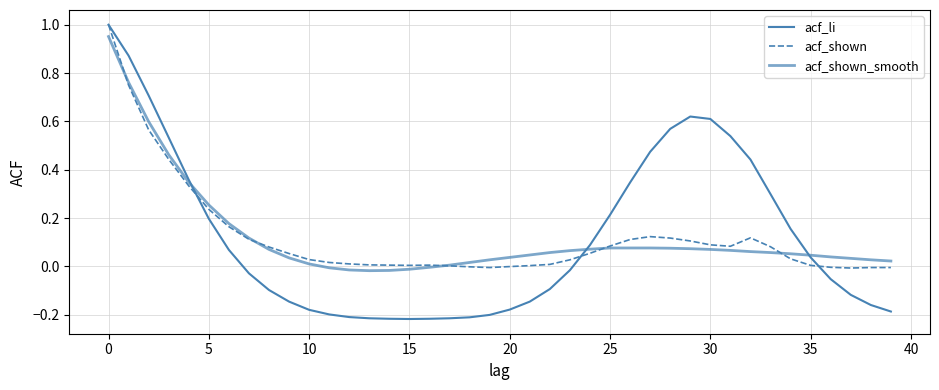

What is the greatest value displayed?

1.0